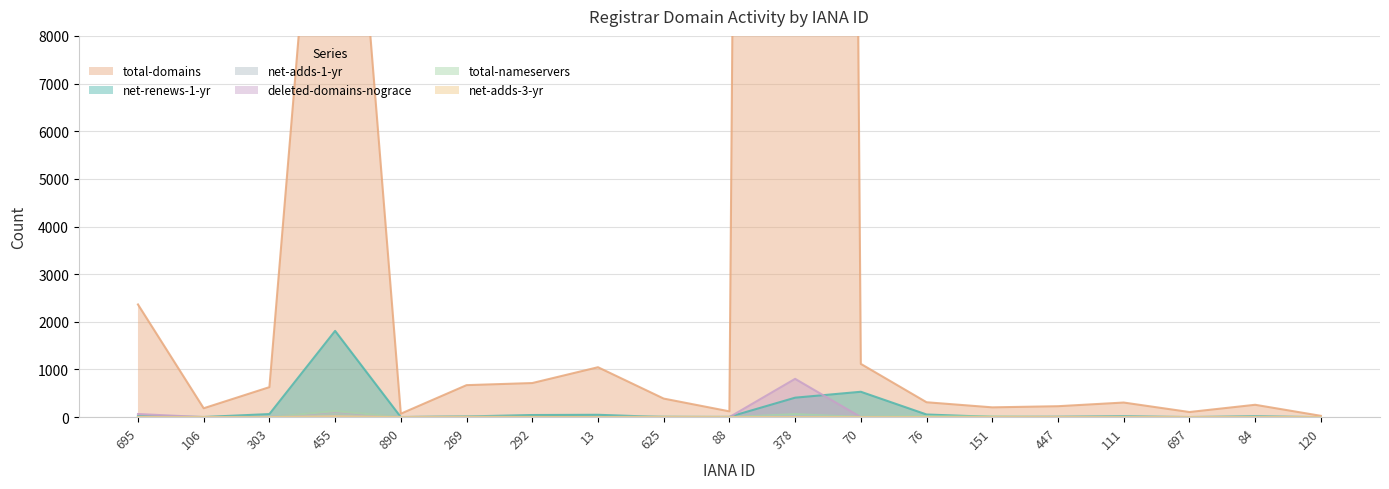

Rank the series at 625 from lowest to highest value.

net-adds-3-yr, net-renews-1-yr, net-adds-1-yr, deleted-domains-nograce, total-nameservers, total-domains